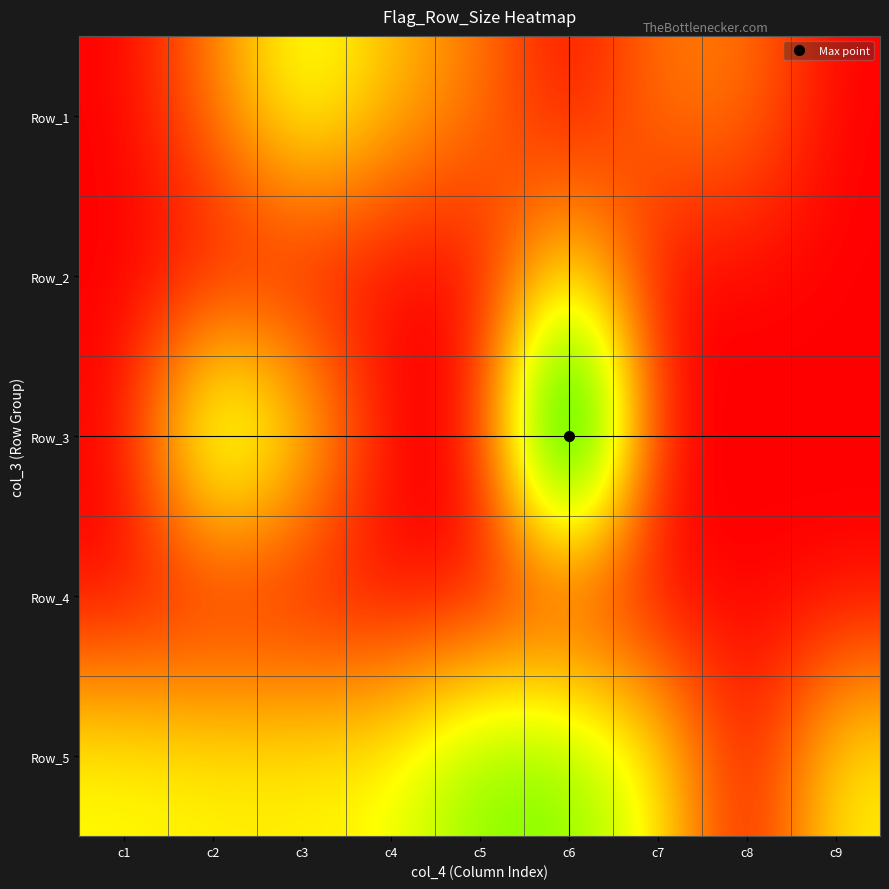

Reading right to left, extract all data points from this chart.

Row_1: c9=0	c8=11	c7=11	c6=0	c5=11	c4=17	c3=26	c2=11	c1=0
Row_2: c9=0	c8=0	c7=0	c6=22	c5=0	c4=0	c3=0	c2=0	c1=0
Row_3: c9=0	c8=0	c7=0	c6=68	c5=0	c4=0	c3=22	c2=37	c1=0
Row_4: c9=0	c8=0	c7=0	c6=0	c5=0	c4=0	c3=0	c2=0	c1=0
Row_5: c9=22	c8=0	c7=22	c6=34	c5=34	c4=23	c3=22	c2=22	c1=23